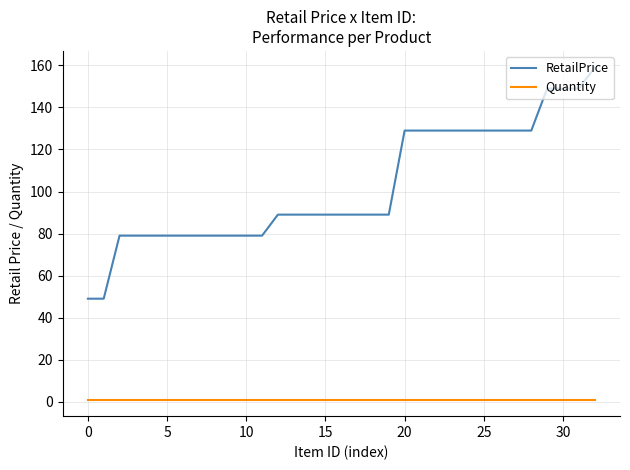

Which series has the largest total across all categories?

RetailPrice